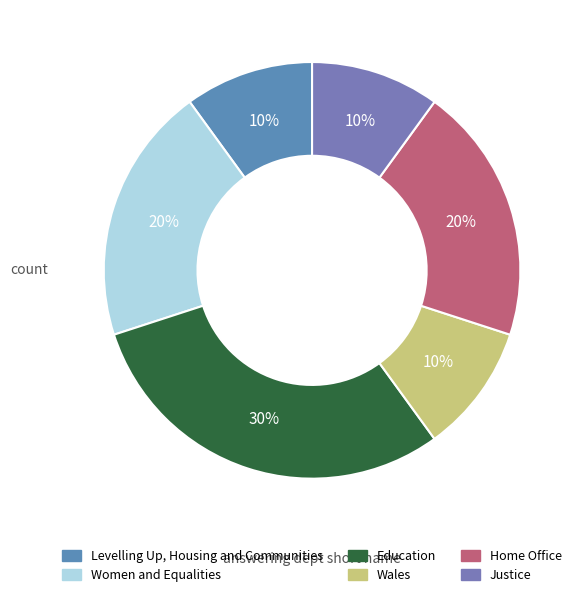

How many slices are in this pie chart?

6